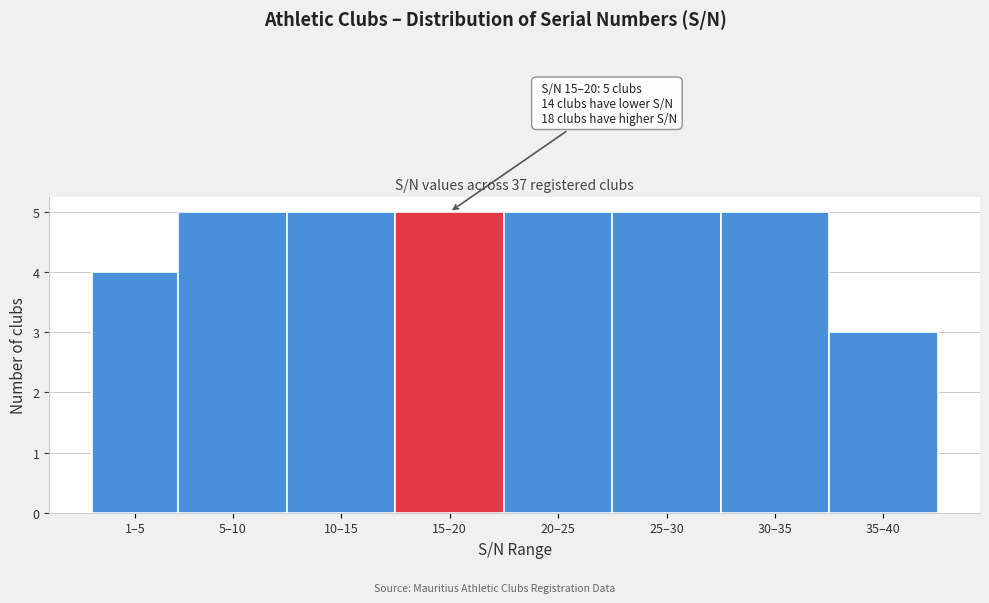

Reading left to right, list all the values displayed in this chart.

4	5	5	5	5	5	5	3